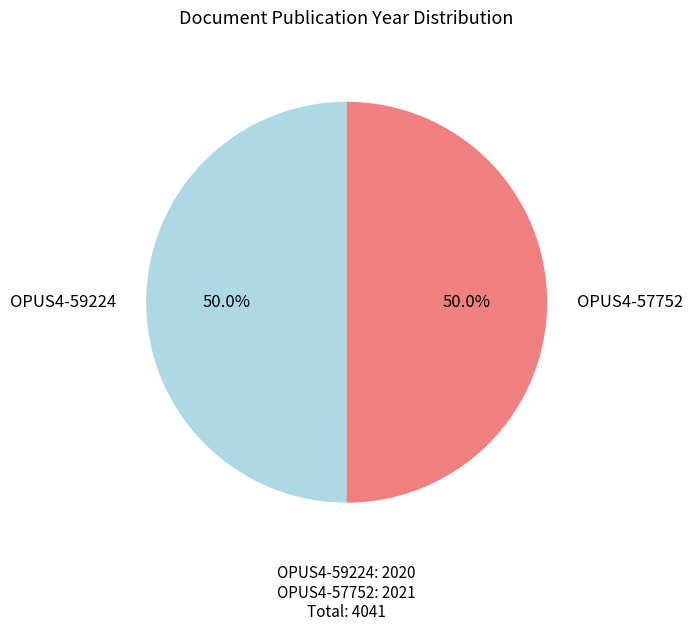

How many segments does this pie chart have?

2